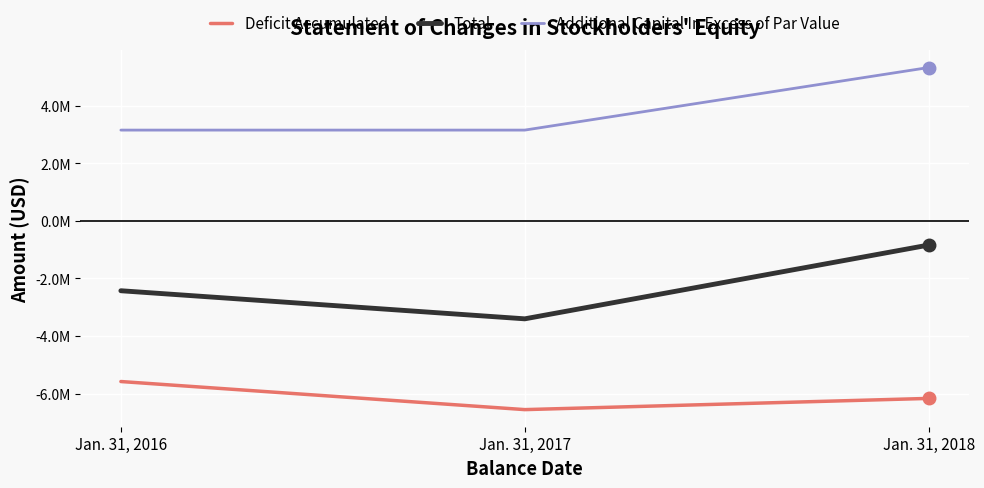

Reading right to left, transcribe all the data shown in this chart.

Deficit Accumulated: Jan. 31, 2018=-6164832	Jan. 31, 2017=-6554112	Jan. 31, 2016=-5578692
Total: Jan. 31, 2018=-839148	Jan. 31, 2017=-3401454	Jan. 31, 2016=-2426034
Additional Capital In Excess of Par Value: Jan. 31, 2018=5325684	Jan. 31, 2017=3152658	Jan. 31, 2016=3152658